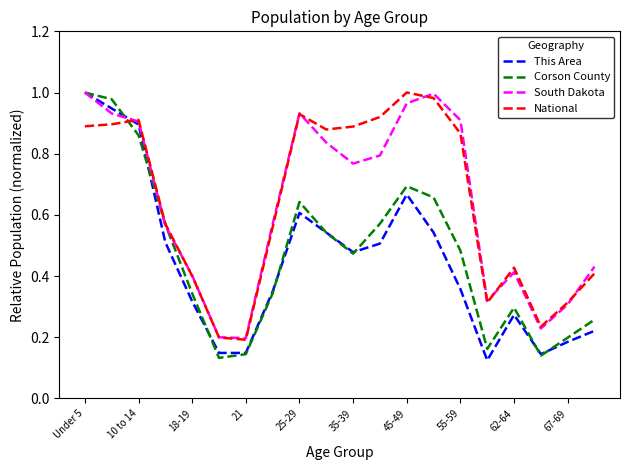

How many intersections are there between National and This Area?

1